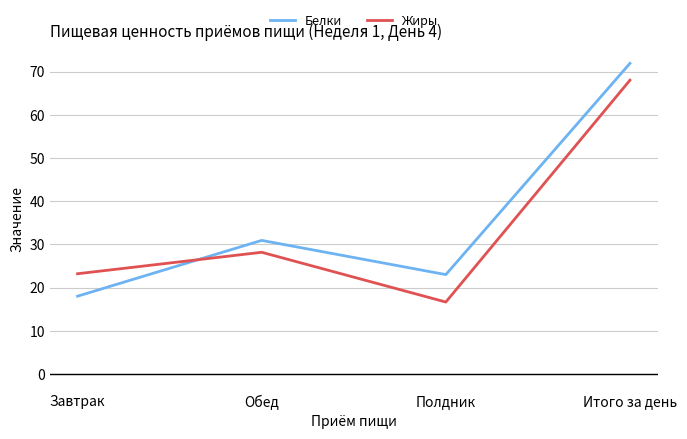

Between Завтрак and Обед, which series saw the biggest shift?

Белки